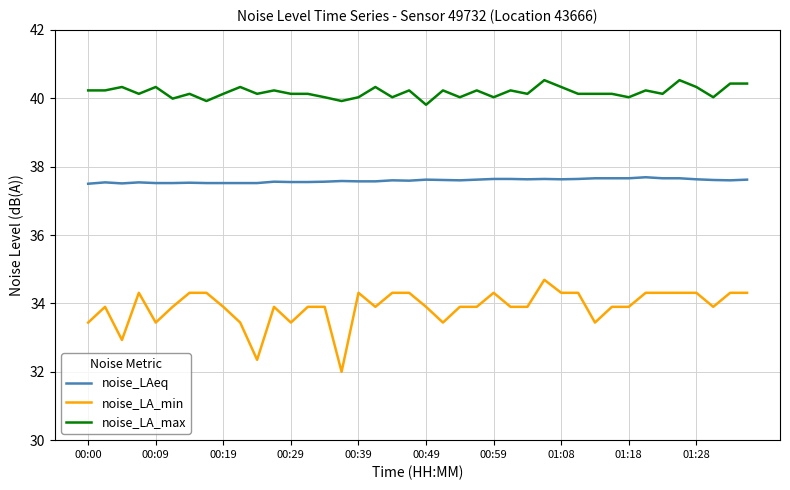

Which series has the largest total across all categories?

noise_LA_max